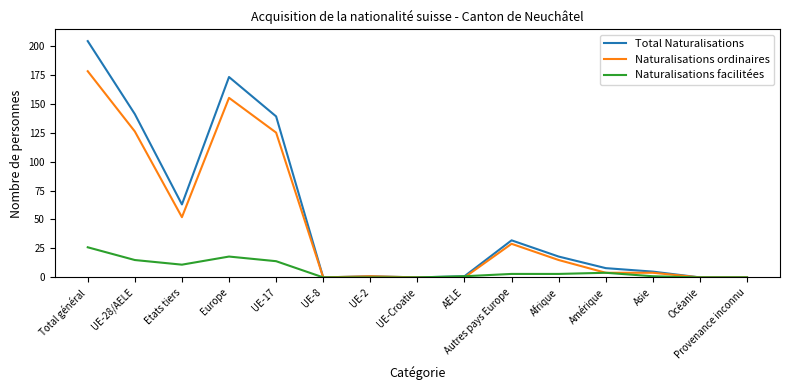

List the series in order of their peak value, lowest first.

Naturalisations facilitées, Naturalisations ordinaires, Total Naturalisations